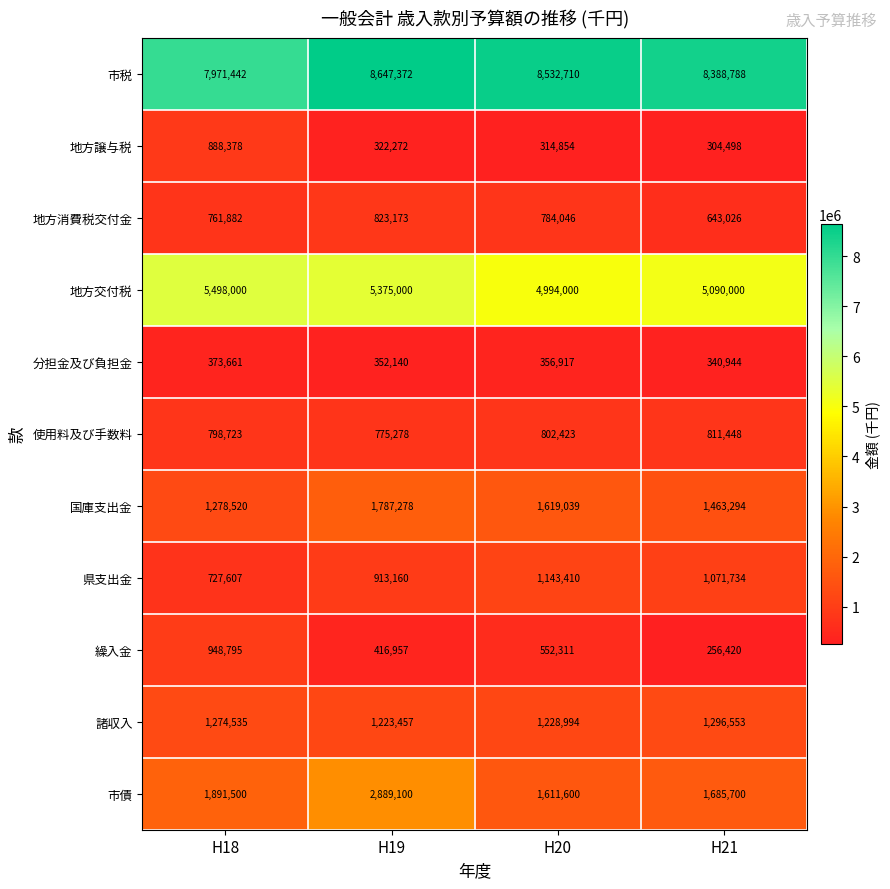

Is it true that 分担金及び負担金 equals 356917 at H20?

True